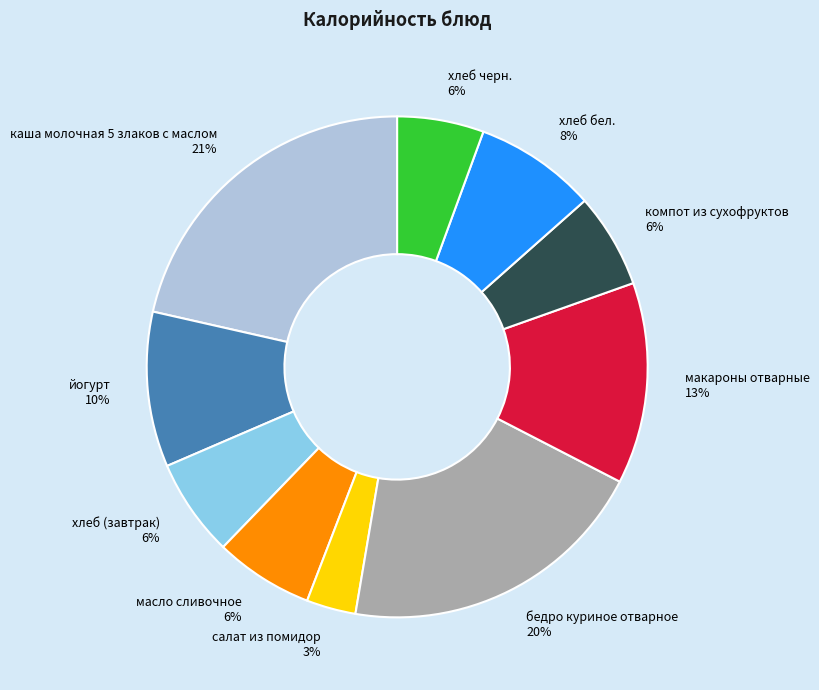

To the nearest percent, what is the difference between the компот из сухофруктов and йогурт slice percentages?

4%